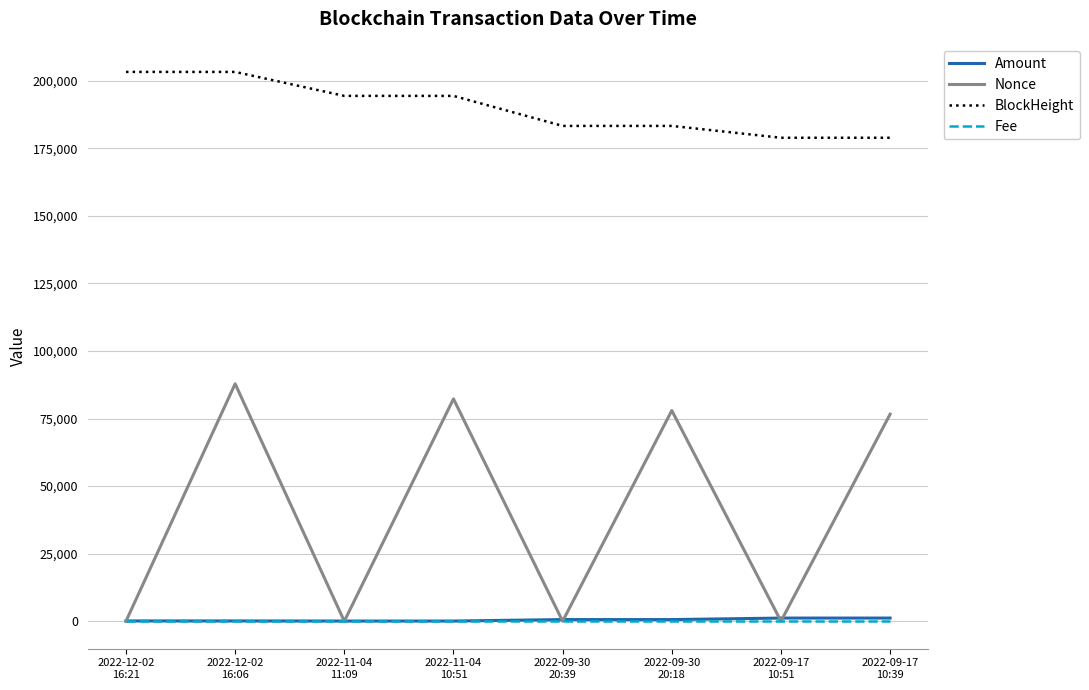

What are all the series names shown in the legend?

Amount, Nonce, BlockHeight, Fee